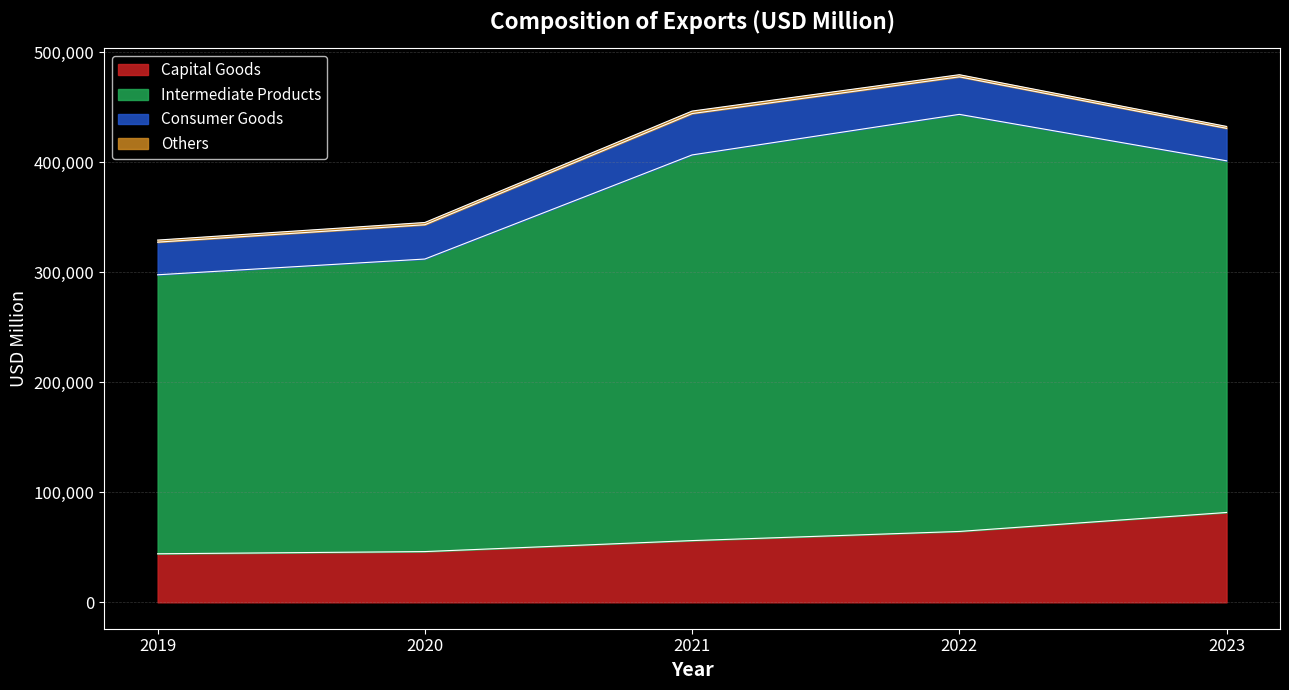

What is the difference between the second highest and second lowest values in the Capital Goods series?

18287.9